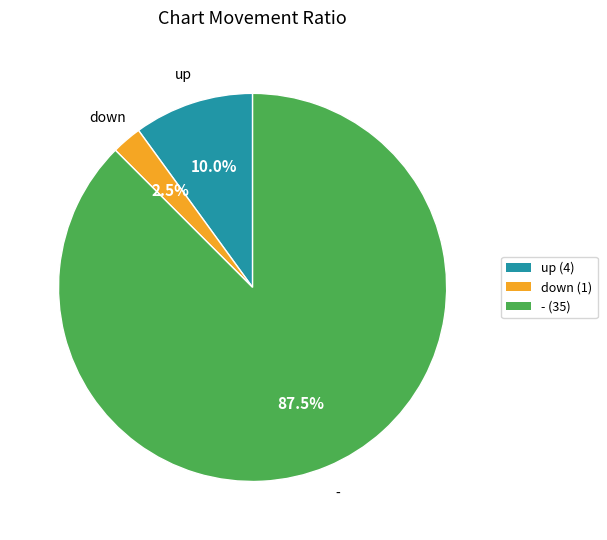

Rank the categories by value from lowest to highest.

down, up, -